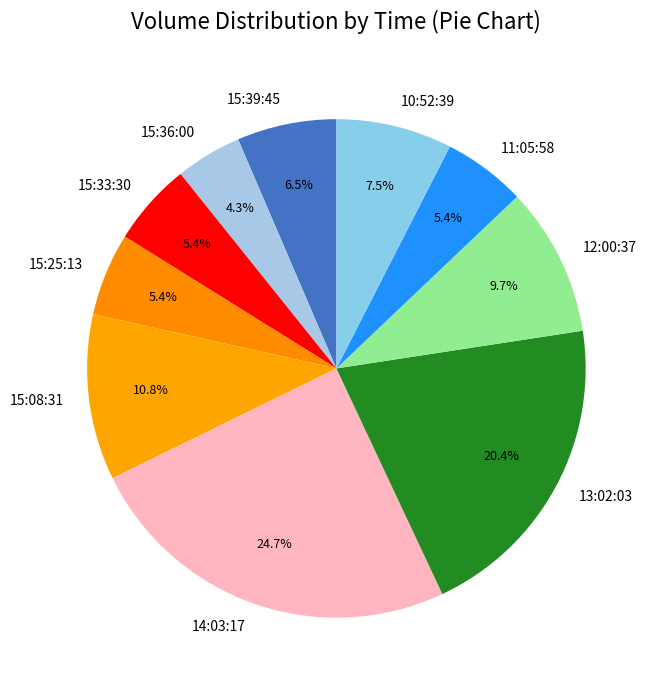

What is the ratio of the value at 15:08:31 to the value at 14:03:17?

0.4